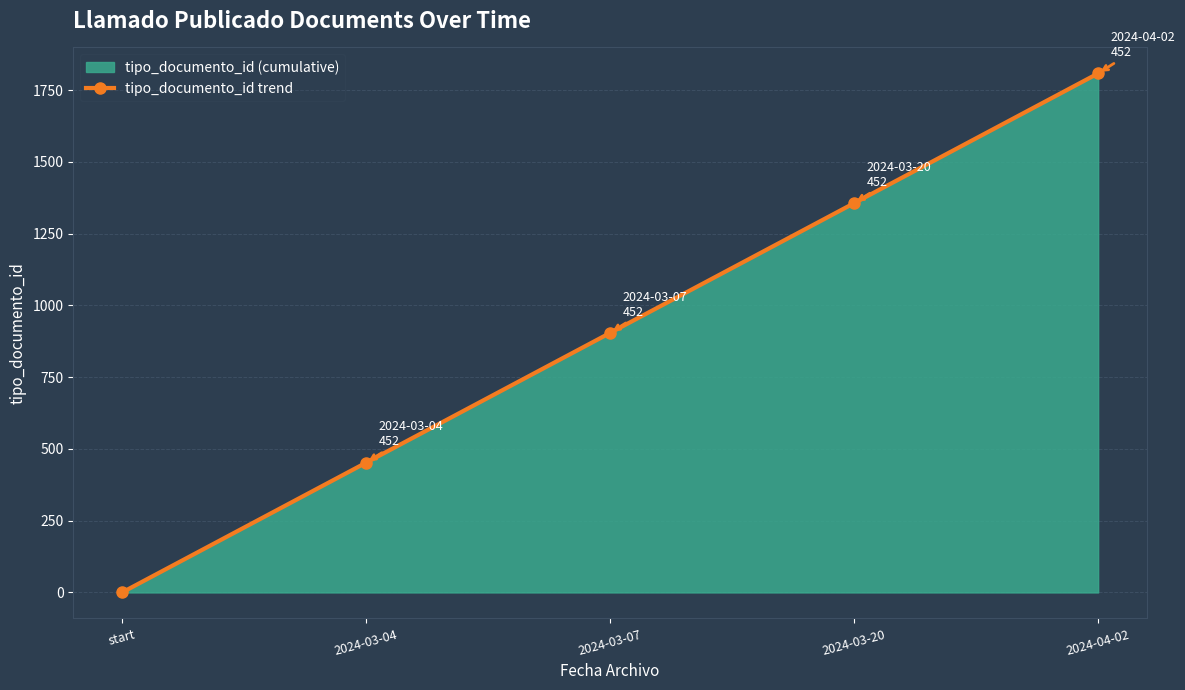

What is the greatest value displayed?

1808